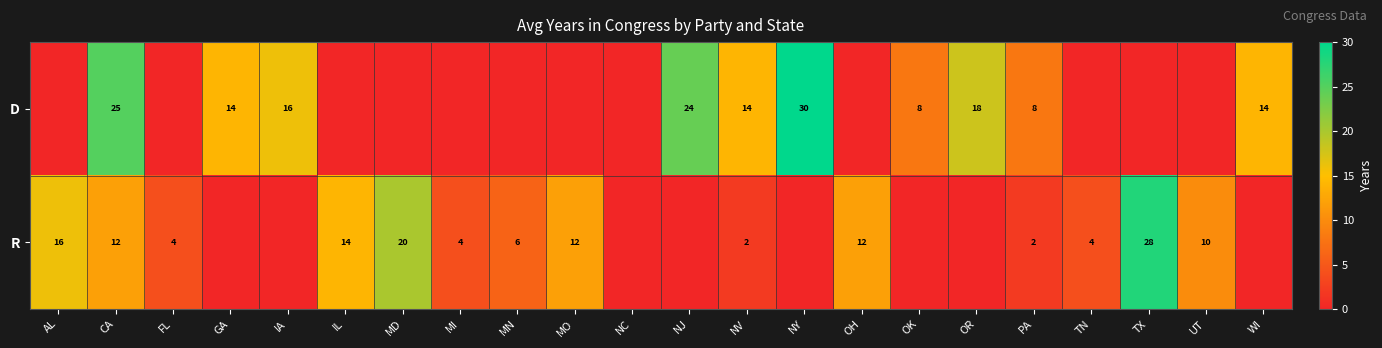

Is the value of D at CA greater than the value of R at TX?

No